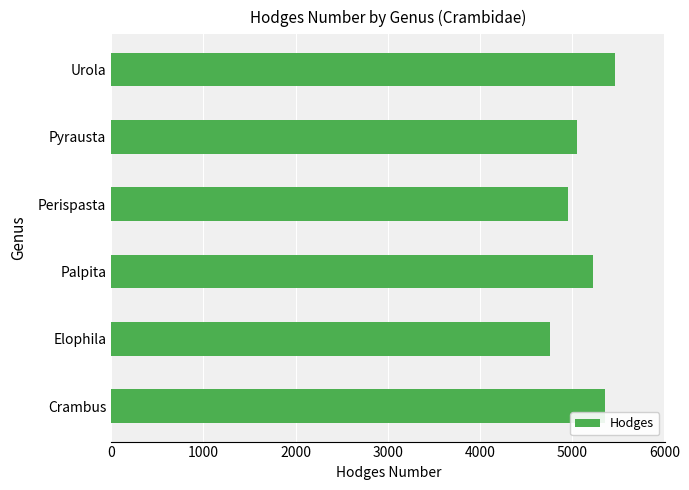

Reading bottom to top, what are all the values shown in this chart?

Crambus=5355	Elophila=4755	Palpita=5226	Perispasta=4951	Pyrausta=5056	Urola=5464